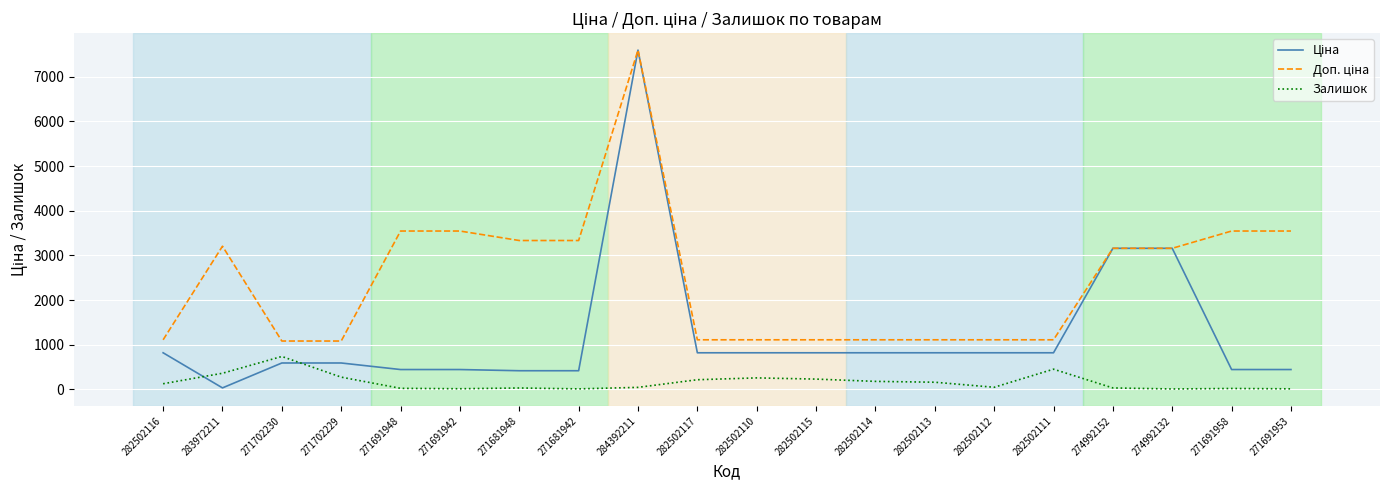

At which category is the sum across all series the highest?

284392211